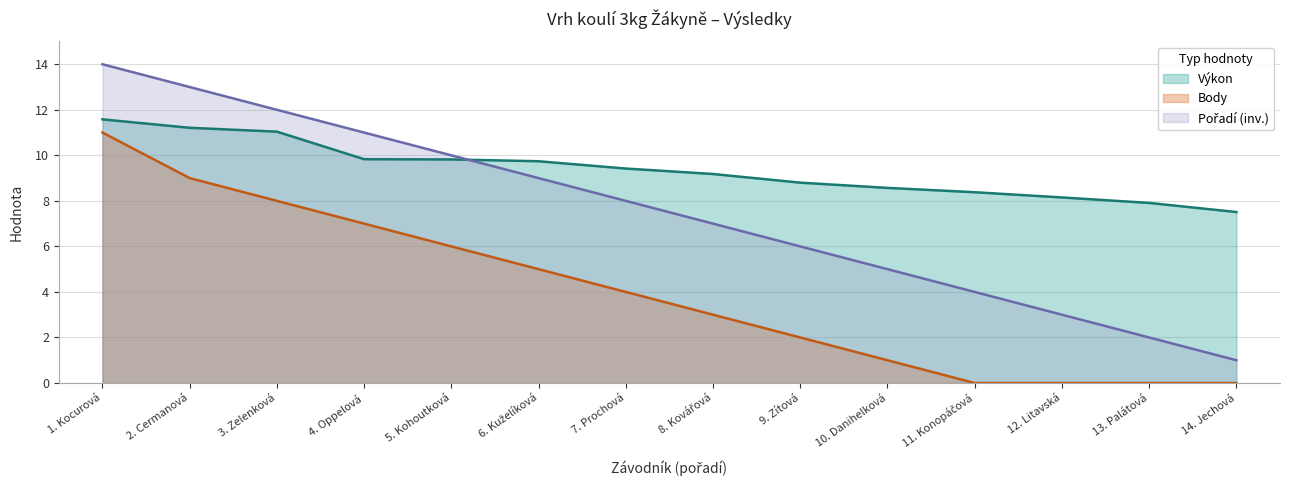

True or false: Body and Pořadí intersect in this chart.

False